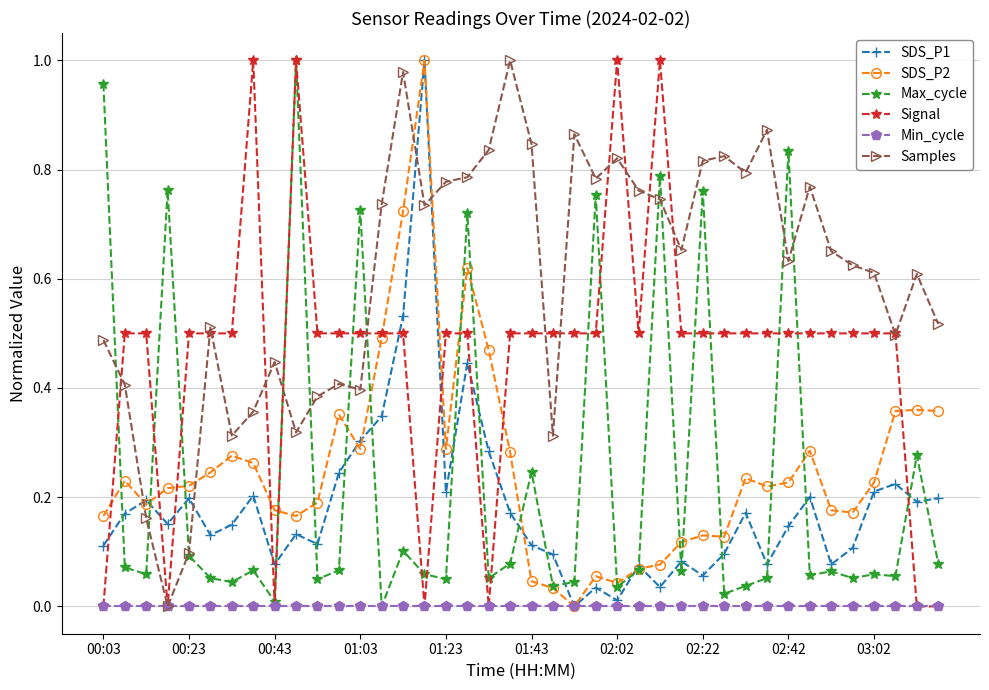

True or false: SDS_P1 has more than 1 interior local peaks.

True